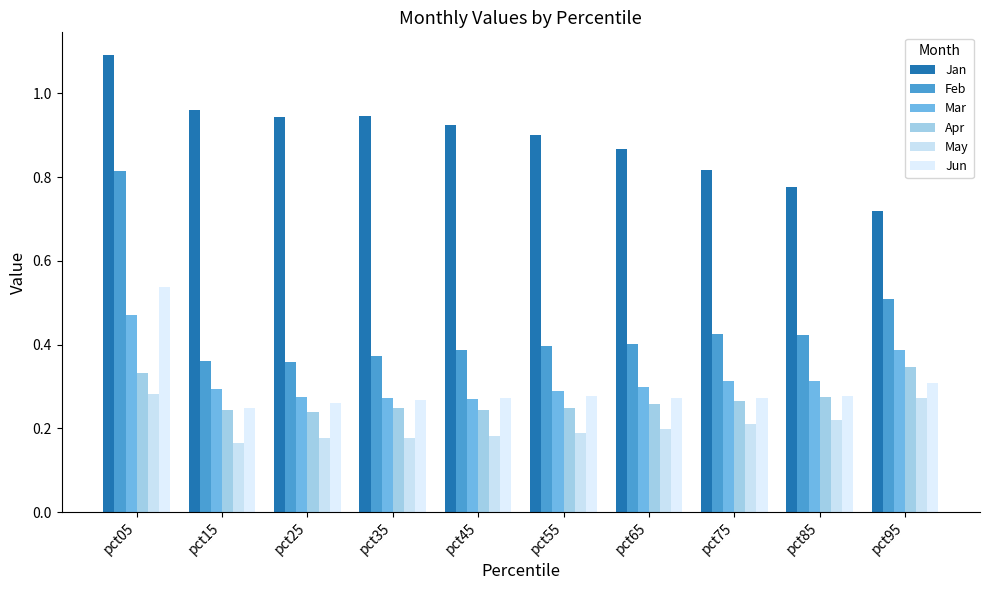

Reading left to right, extract all data points from this chart.

Jan: pct05=1.1	pct15=1.0	pct25=0.9	pct35=0.9	pct45=0.9	pct55=0.9	pct65=0.9	pct75=0.8	pct85=0.8	pct95=0.7
Feb: pct05=0.8	pct15=0.4	pct25=0.4	pct35=0.4	pct45=0.4	pct55=0.4	pct65=0.4	pct75=0.4	pct85=0.4	pct95=0.5
Mar: pct05=0.5	pct15=0.3	pct25=0.3	pct35=0.3	pct45=0.3	pct55=0.3	pct65=0.3	pct75=0.3	pct85=0.3	pct95=0.4
Apr: pct05=0.3	pct15=0.2	pct25=0.2	pct35=0.2	pct45=0.2	pct55=0.2	pct65=0.3	pct75=0.3	pct85=0.3	pct95=0.3
May: pct05=0.3	pct15=0.2	pct25=0.2	pct35=0.2	pct45=0.2	pct55=0.2	pct65=0.2	pct75=0.2	pct85=0.2	pct95=0.3
Jun: pct05=0.5	pct15=0.2	pct25=0.3	pct35=0.3	pct45=0.3	pct55=0.3	pct65=0.3	pct75=0.3	pct85=0.3	pct95=0.3